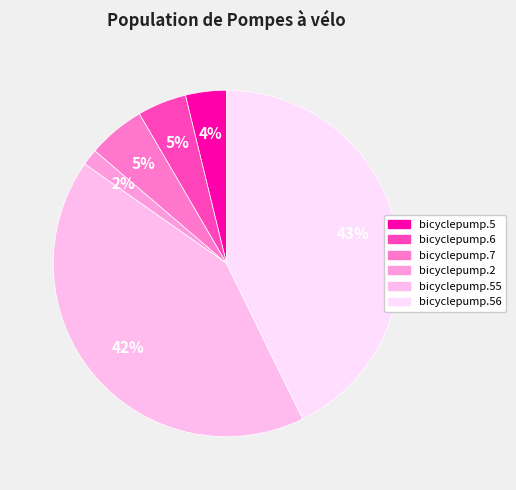

Approximately how many times larger is the value at bicyclepump.6 compared to bicyclepump.55?

0.1